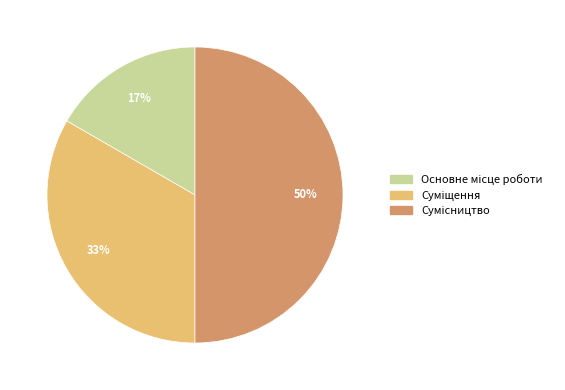

To the nearest percent, what is the average slice percentage?

33%